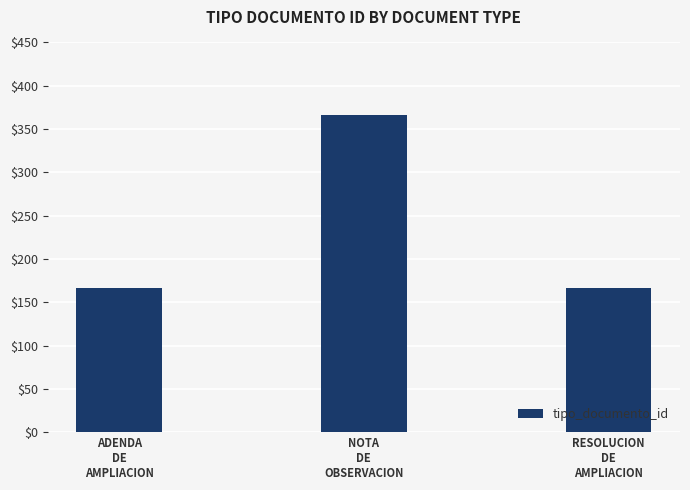

What is the greatest value displayed?

366